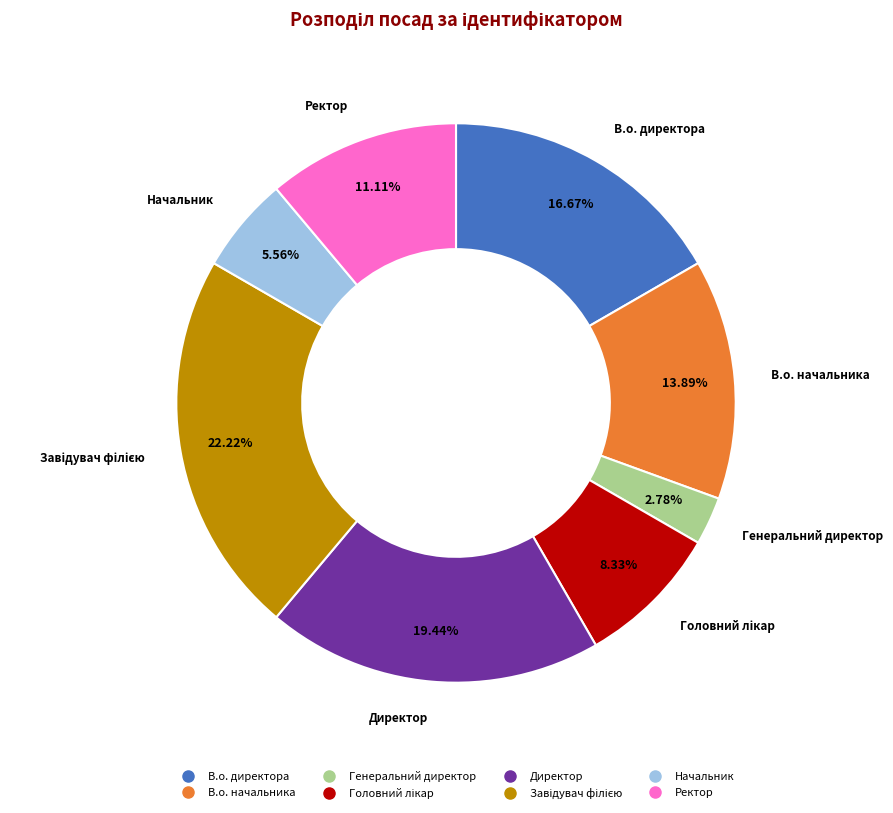

What percentage is NOT represented by В.о. директора?

83.3%